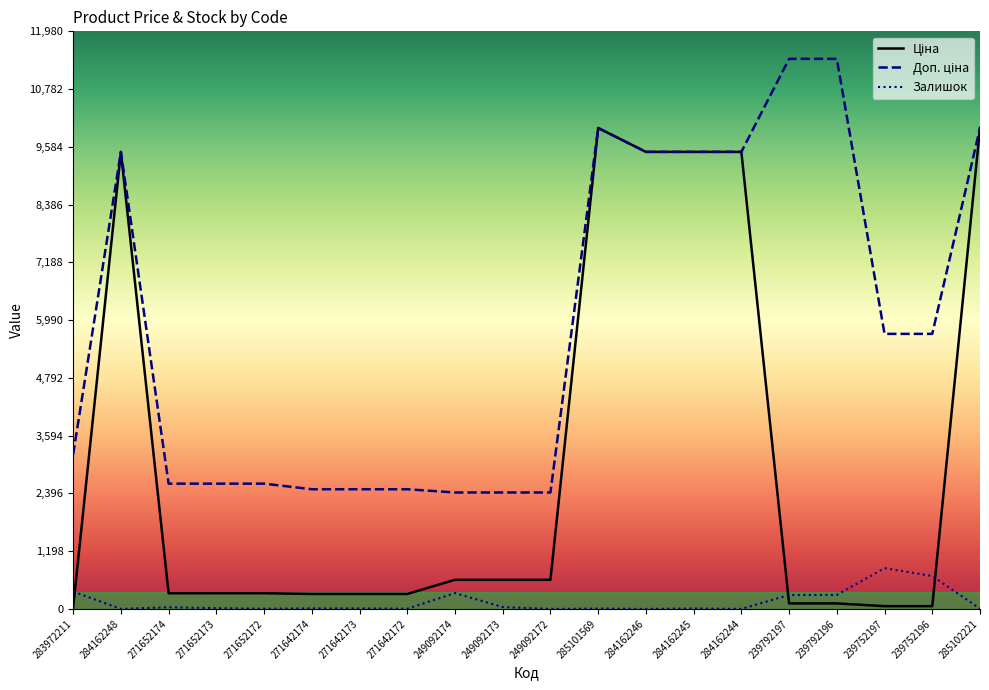

What is the greatest value displayed?

11410.0